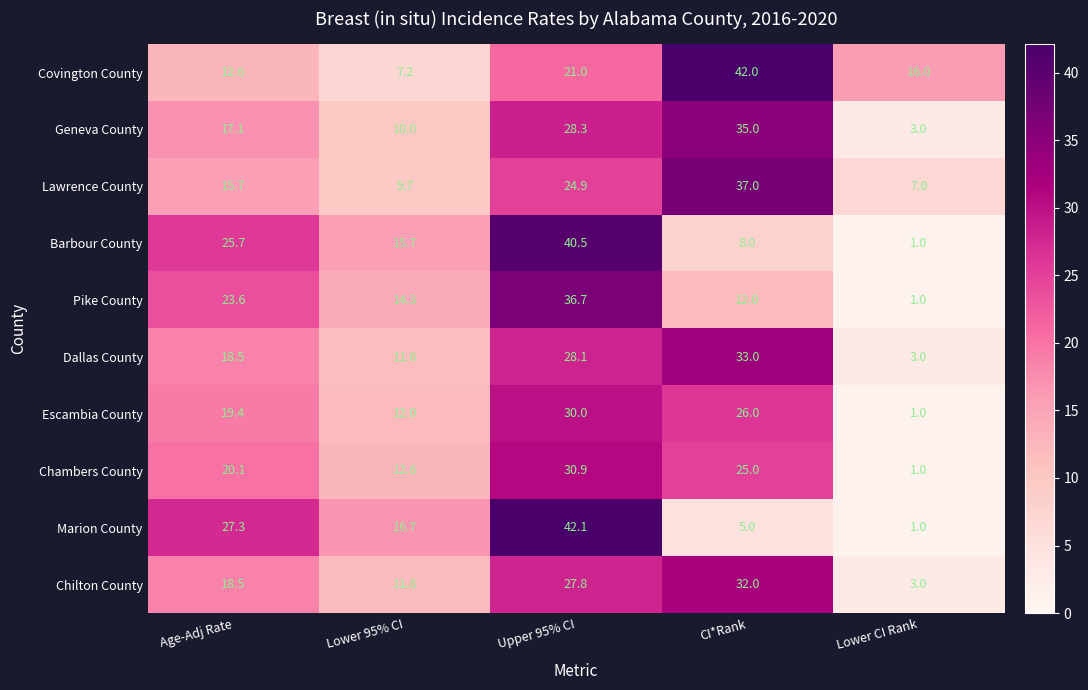

How many distinct data groups are displayed?

10